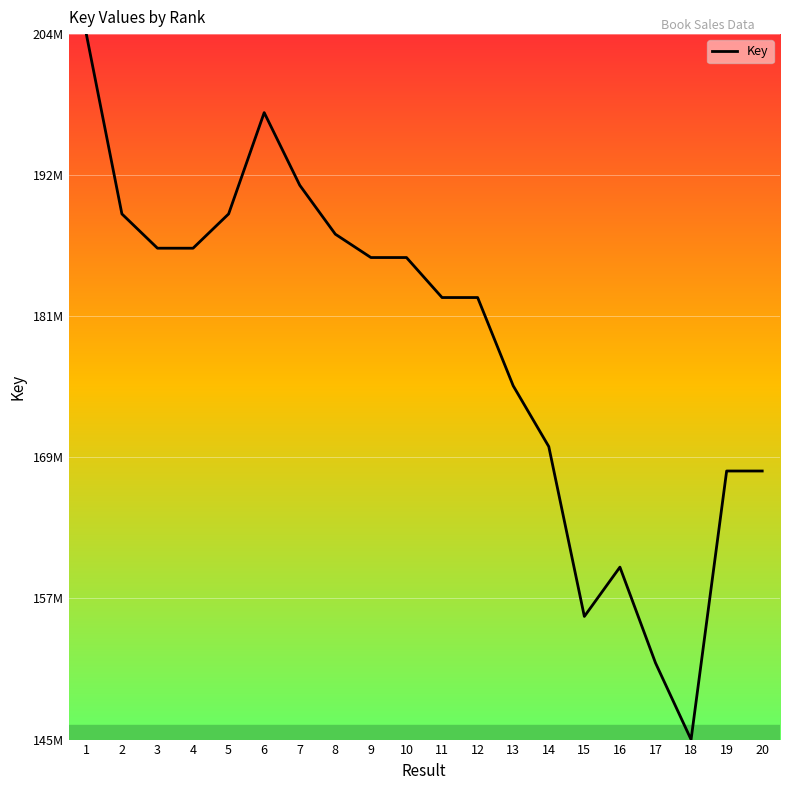

Is this an area chart (filled region under the line)?

Yes